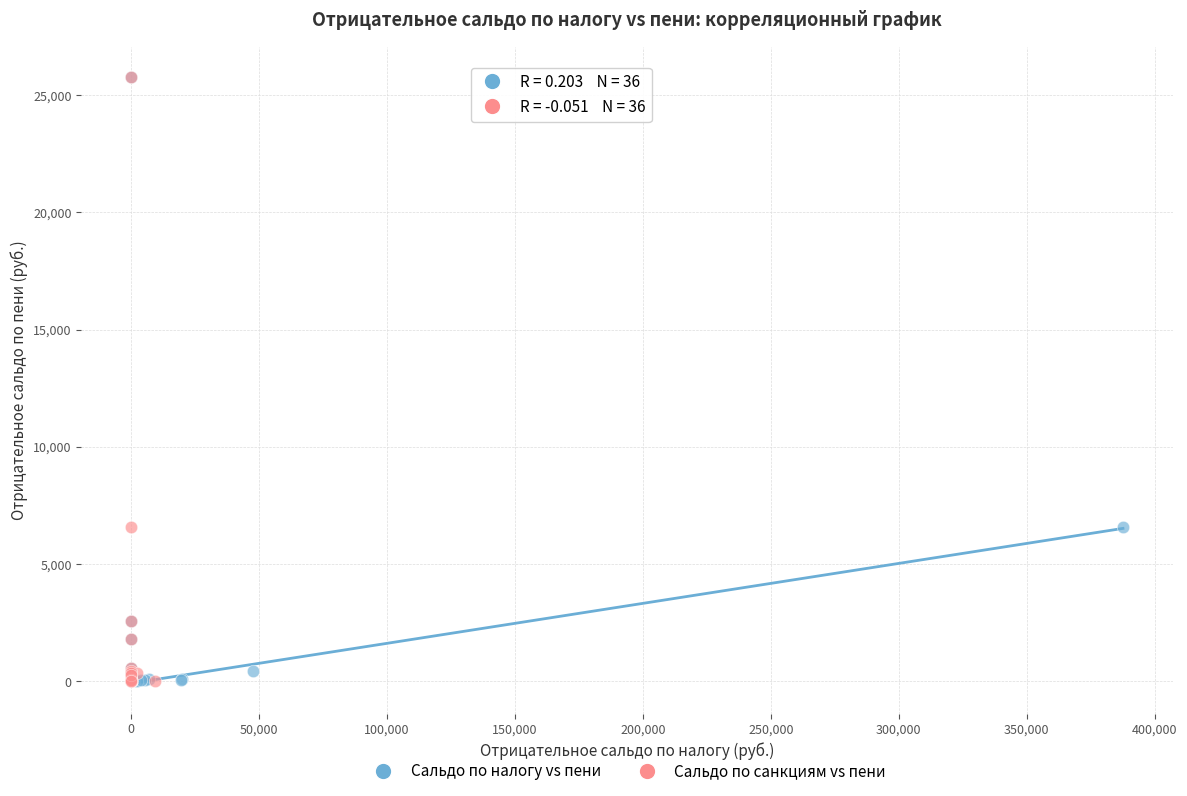

What are all the series names shown in the legend?

Сальдо по налогу vs пени, Сальдо по санкциям vs пени